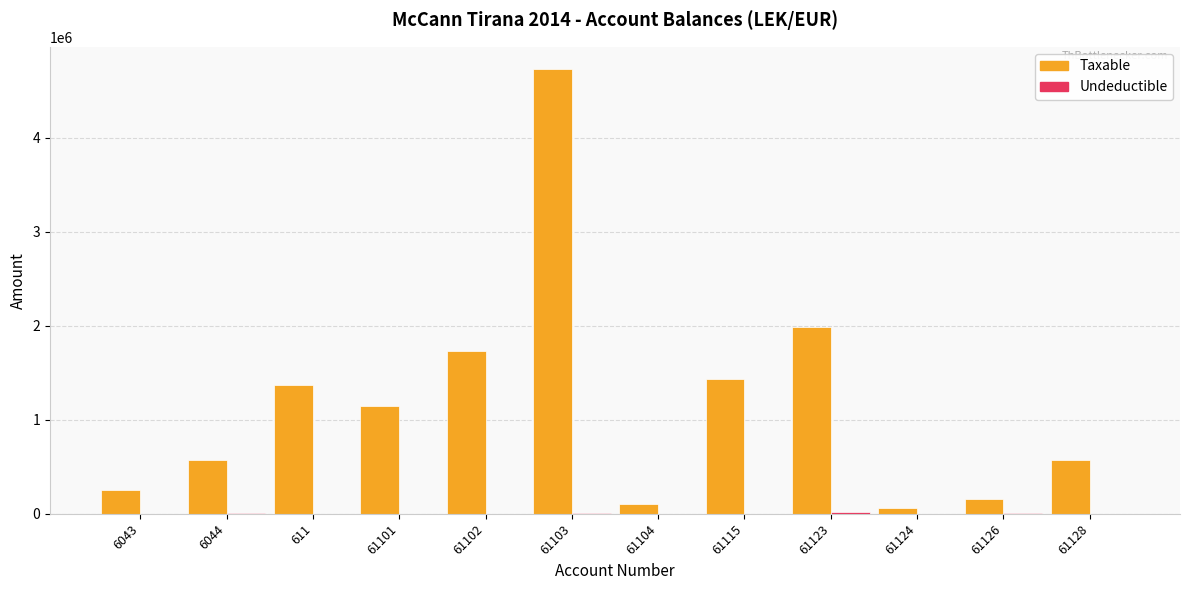

What is the total value across all series at 61102?

1735151.5